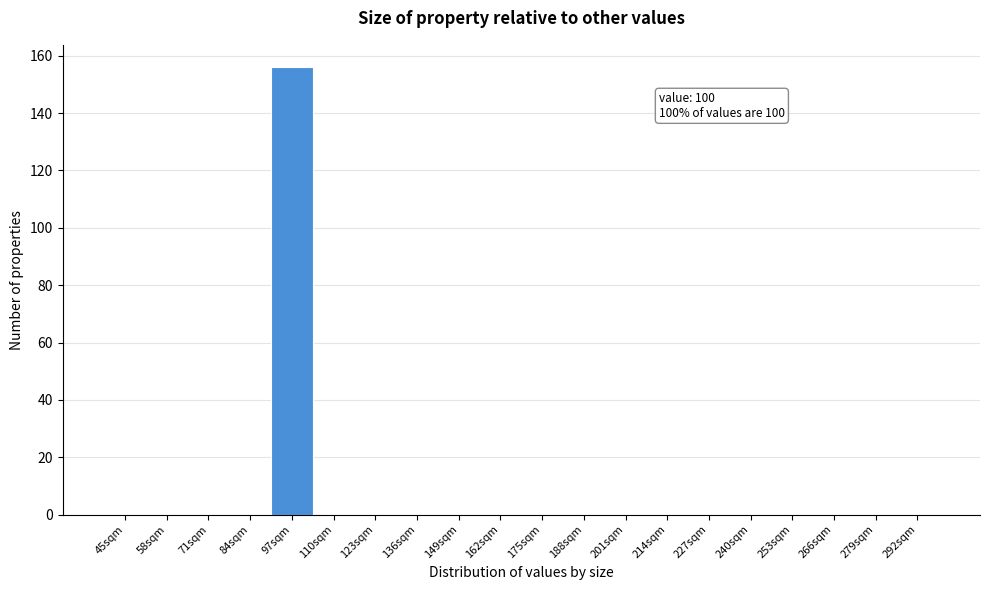

Reading right to left, extract all data points from this chart.

292sqm=0	279sqm=0	266sqm=0	253sqm=0	240sqm=0	227sqm=0	214sqm=0	201sqm=0	188sqm=0	175sqm=0	162sqm=0	149sqm=0	136sqm=0	123sqm=0	110sqm=0	97sqm=156	84sqm=0	71sqm=0	58sqm=0	45sqm=0